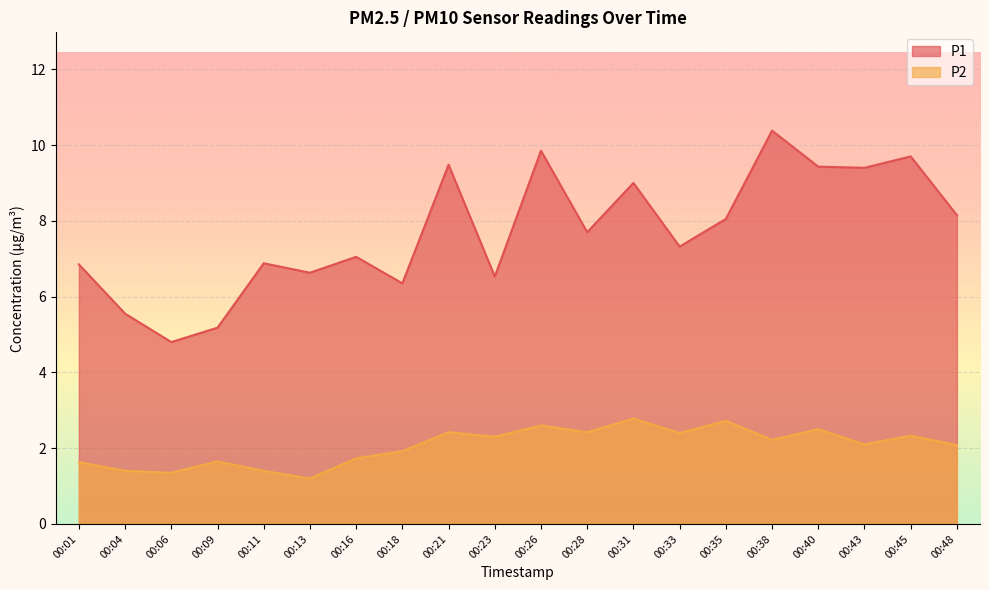

What are all the series names shown in the legend?

P1, P2